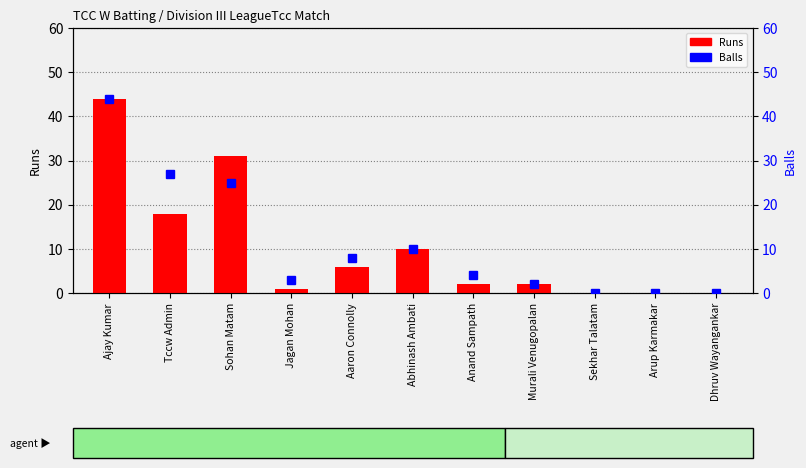

Rank the categories by Balls value from lowest to highest.

Sekhar Talatam, Arup Karmakar, Dhruv Wayangankar, Murali Venugopalan, Jagan Mohan, Anand Sampath, Aaron Connolly, Abhinash Ambati, Sohan Matam, Tccw Admin, Ajay Kumar